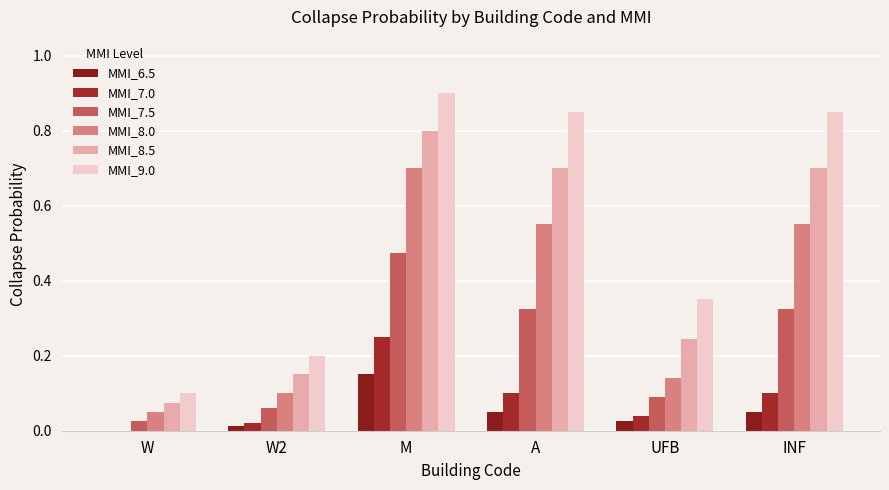

What is the value of the MMI_8.5 bar at the 2nd from the left?

0.1